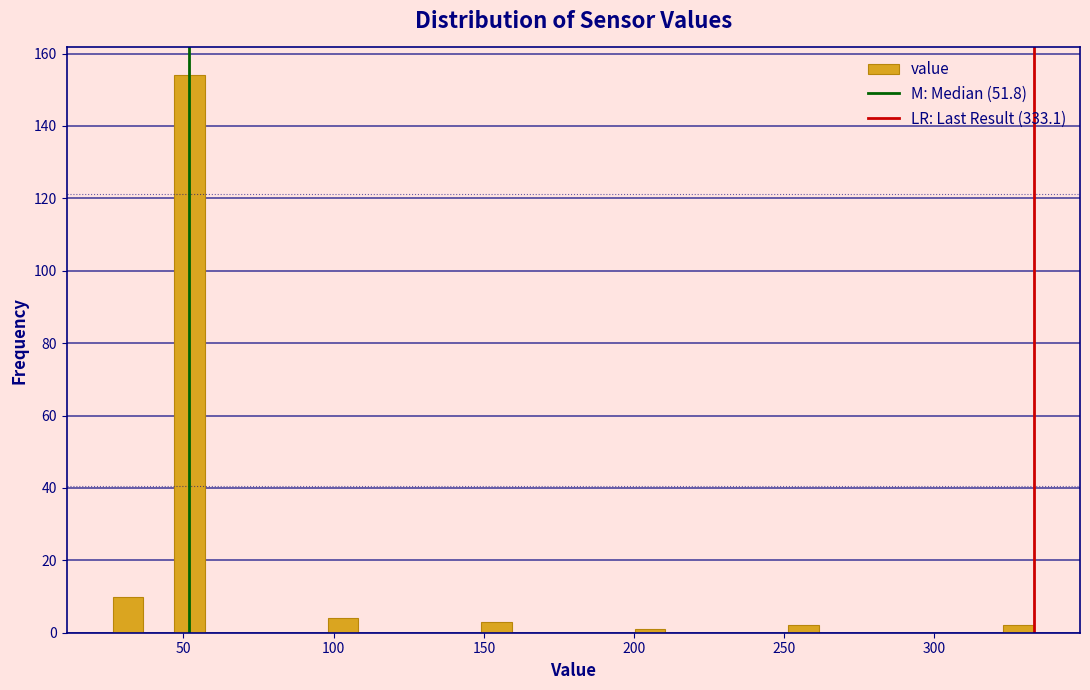

Read against the x-axis, roughly where is the centre of the tallest bar?

50